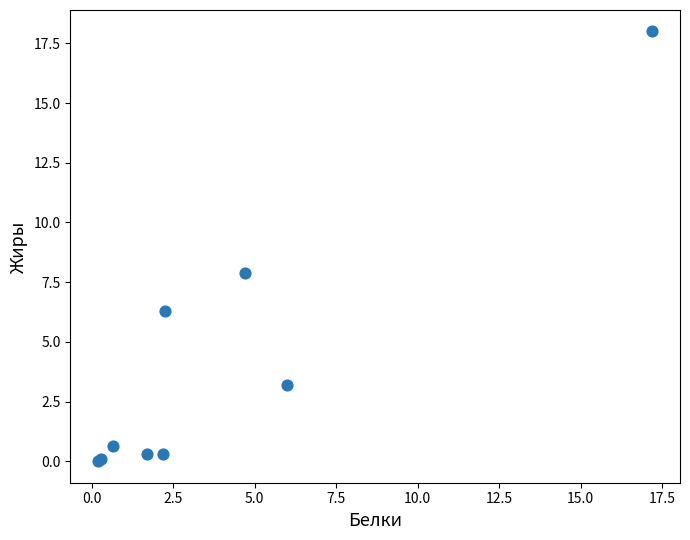

What Y value in the scatter plot is closest to 9?

7.9